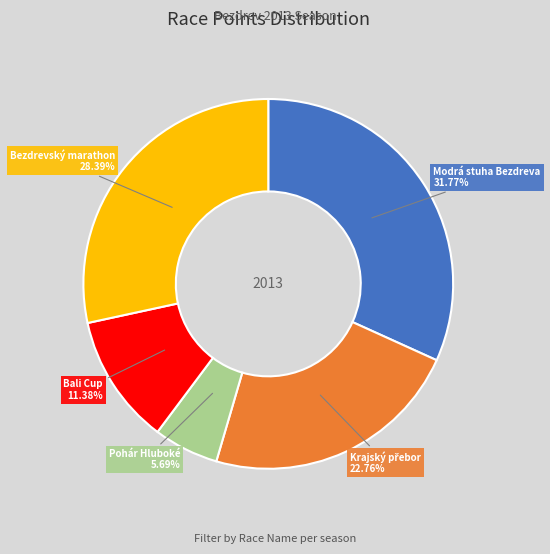

Combined, what portion of the pie is Pohár Hluboké and Bezdrevský marathon?

34.1%